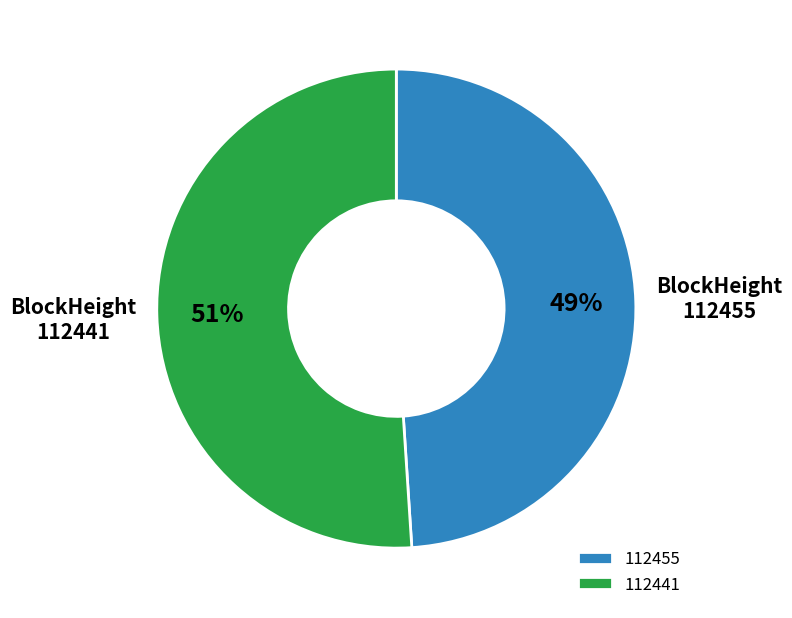

What is the largest slice in the pie chart?

112441